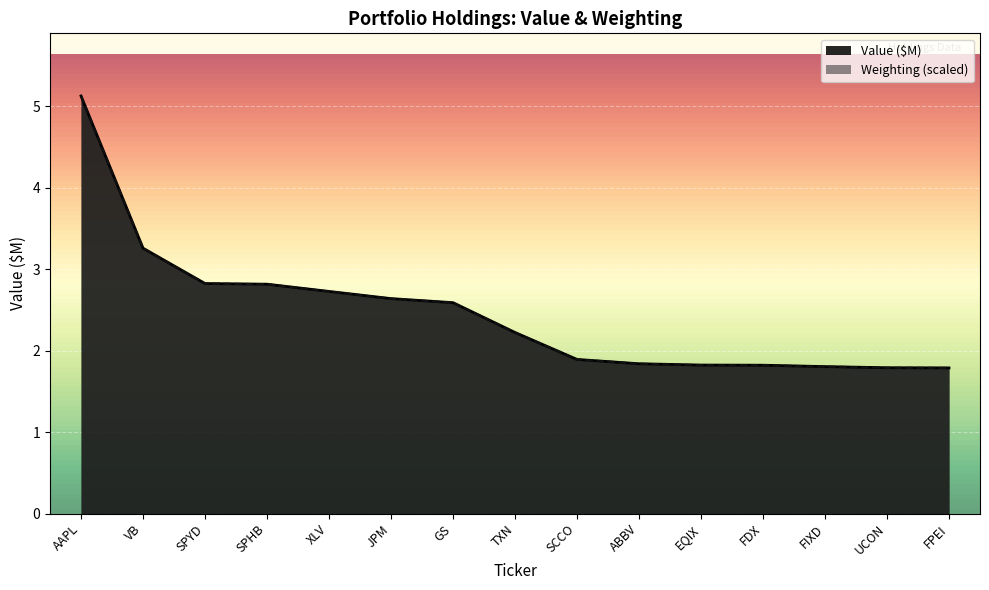

What is the difference between the maximum and minimum values in the Value (thousands) series?

3.3